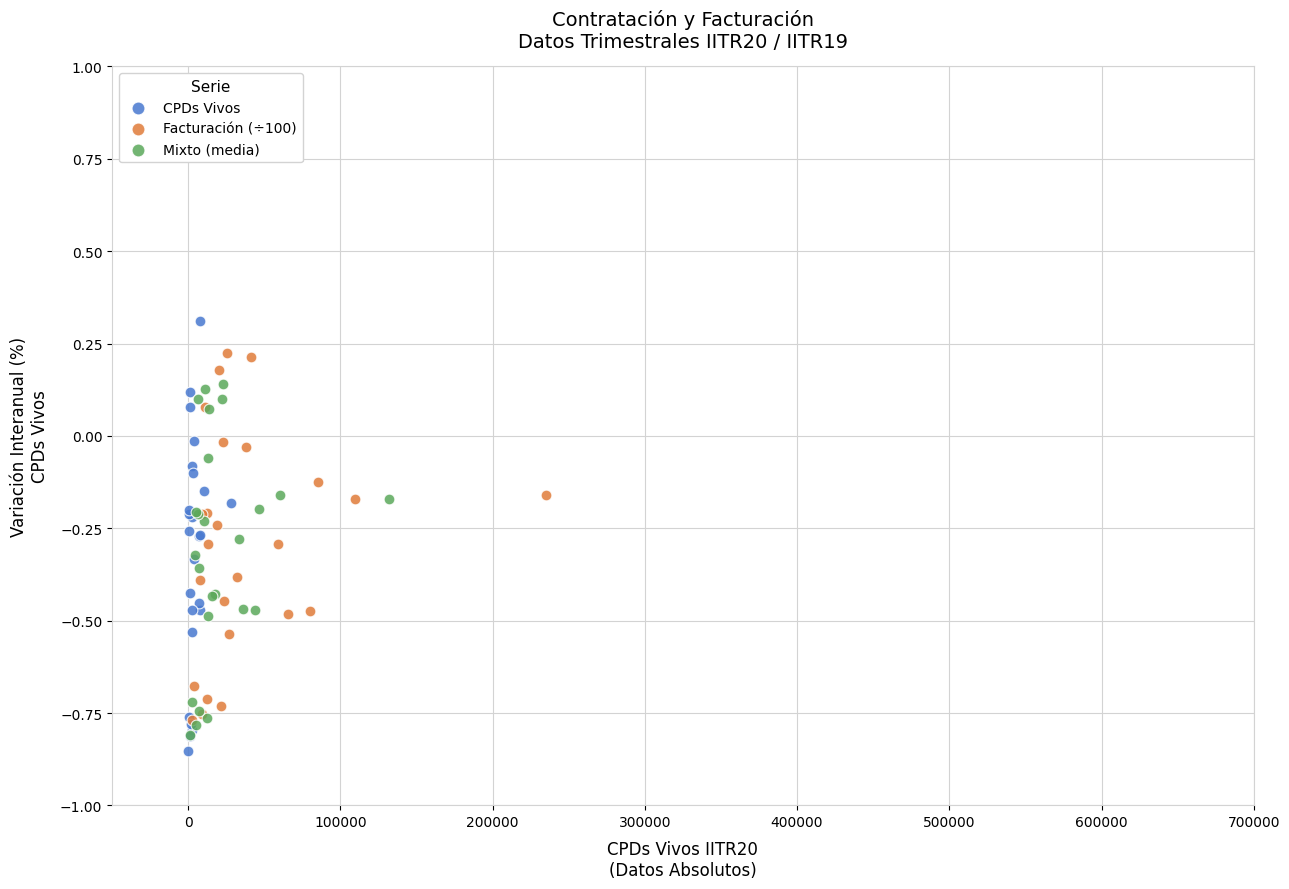

Which series contains the highest Y value?

CPDs Vivos